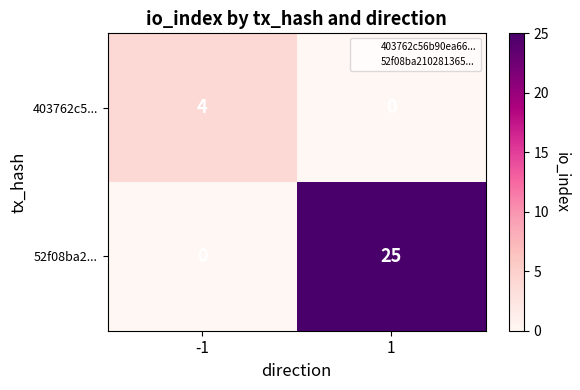

How many series are shown in this chart?

2